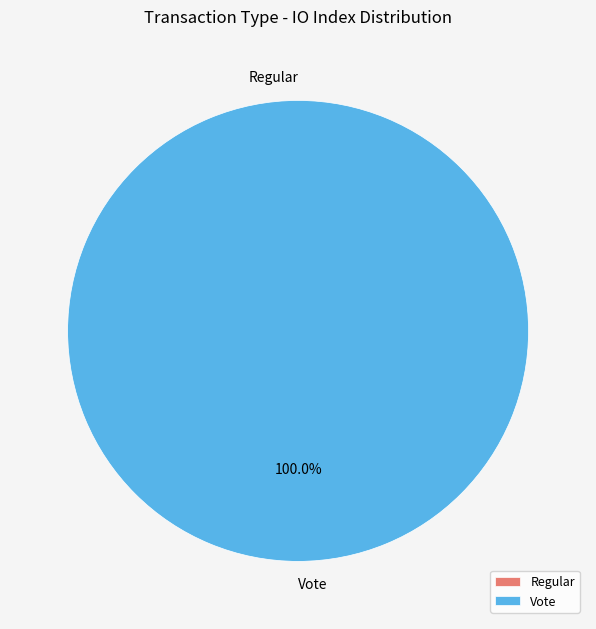

Is there any slice that represents more than half of the pie?

Yes